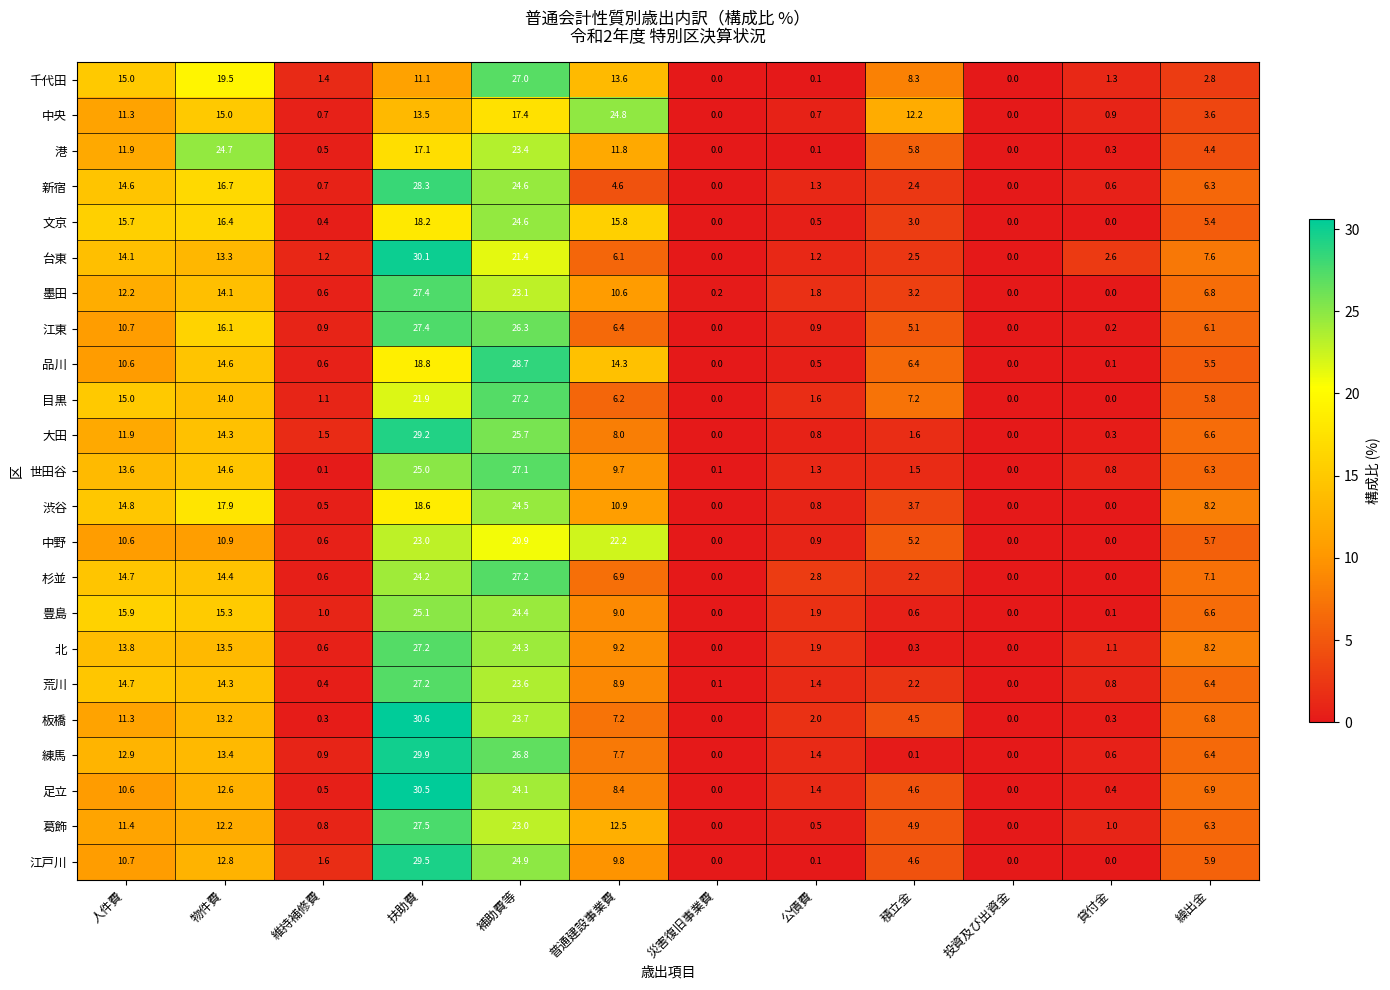

Count the number of data series in this chart.

23